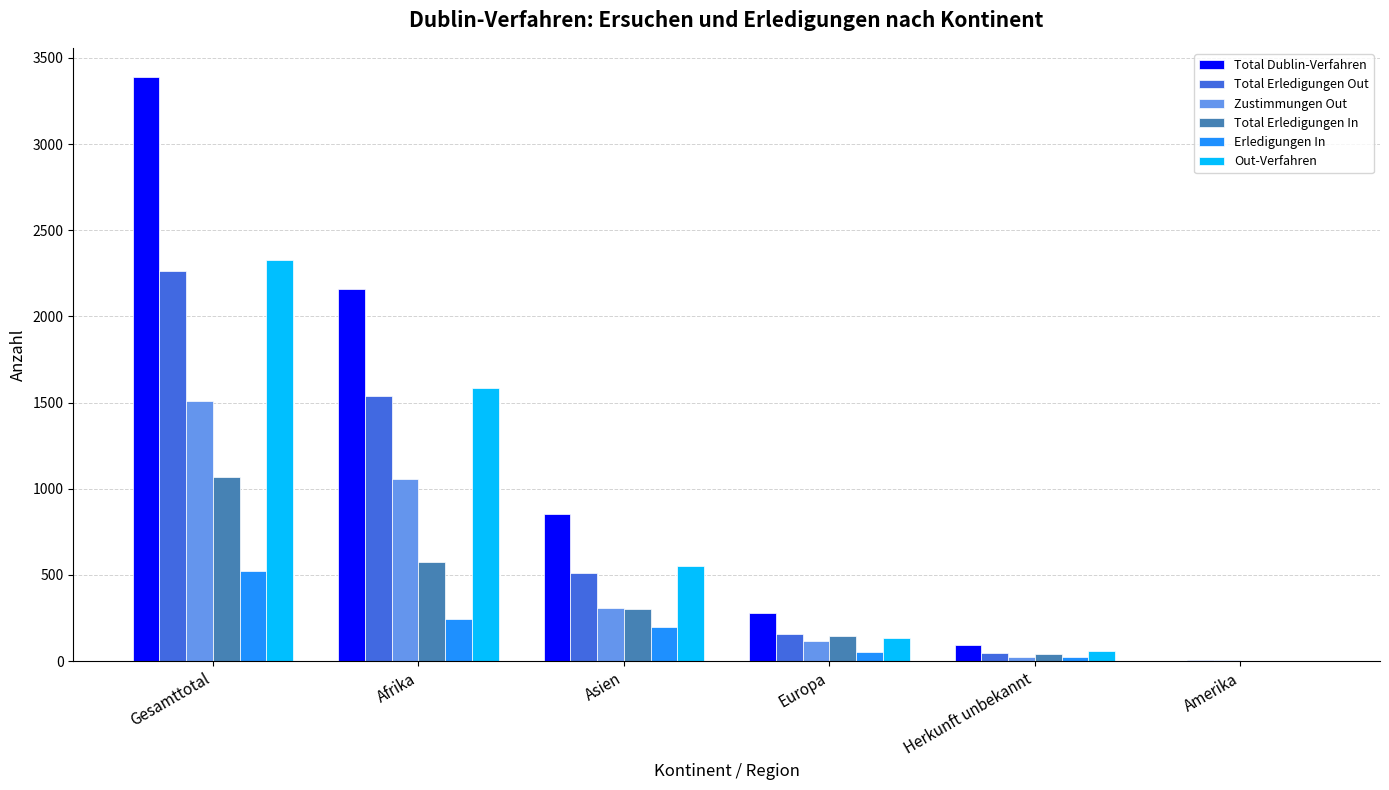

The Total Erledigungen In series shows 1069 at Gesamttotal. True or false?

True